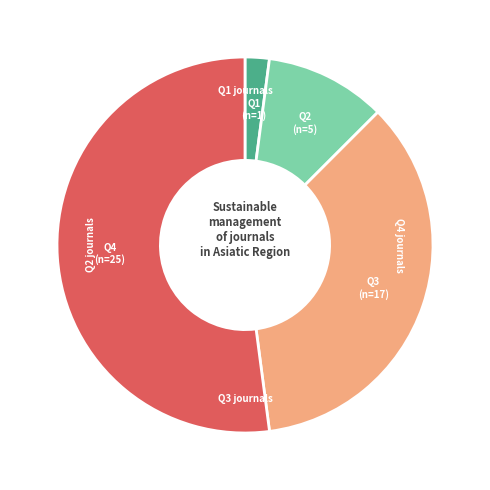

Is there a majority slice in this chart?

Yes